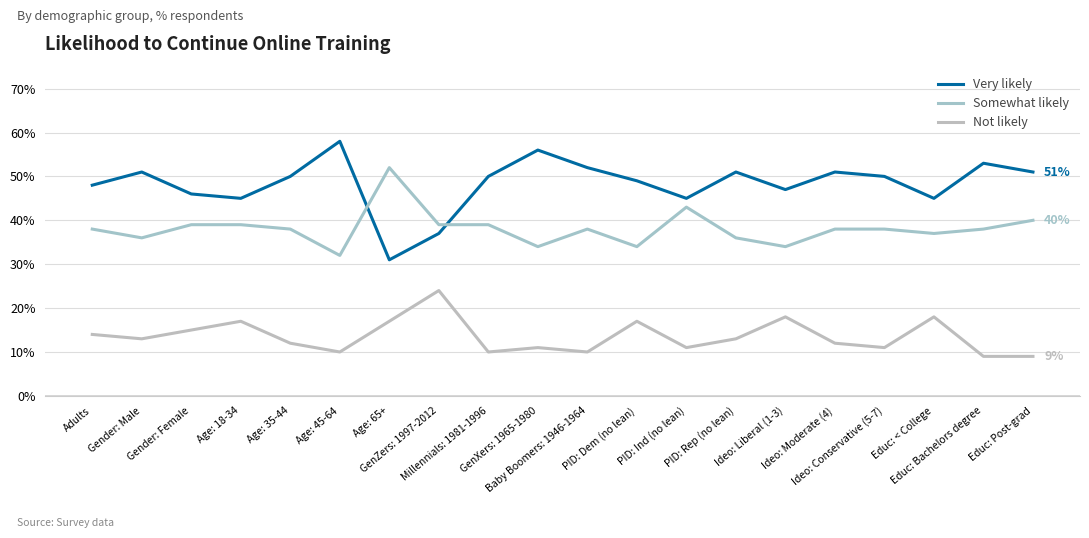

At which category does Somewhat likely reach its first local peak?

Age: 65+